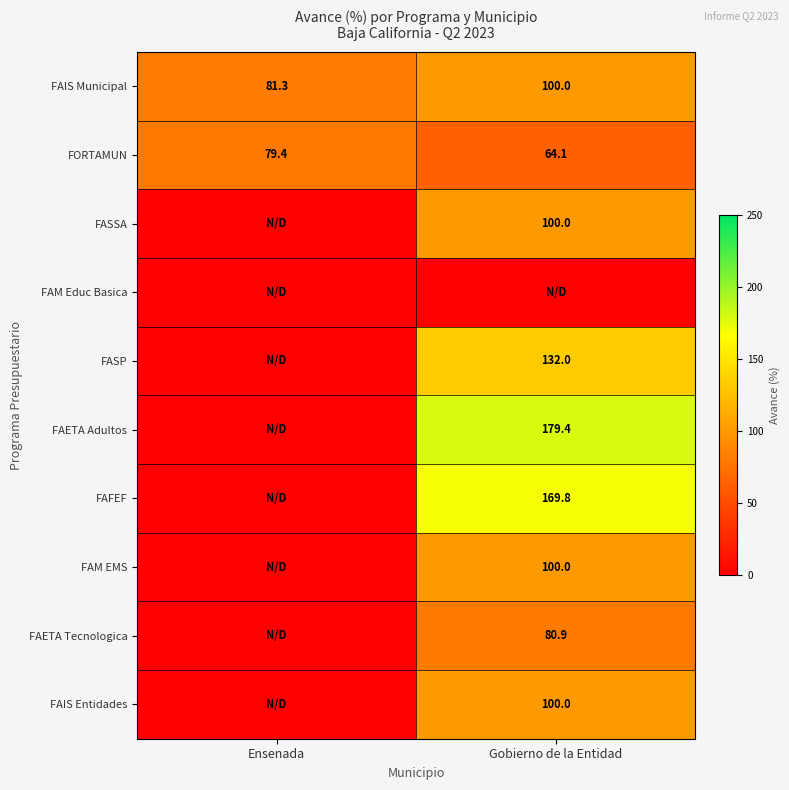

What is the average value of the FAIS Municipal series?

90.7